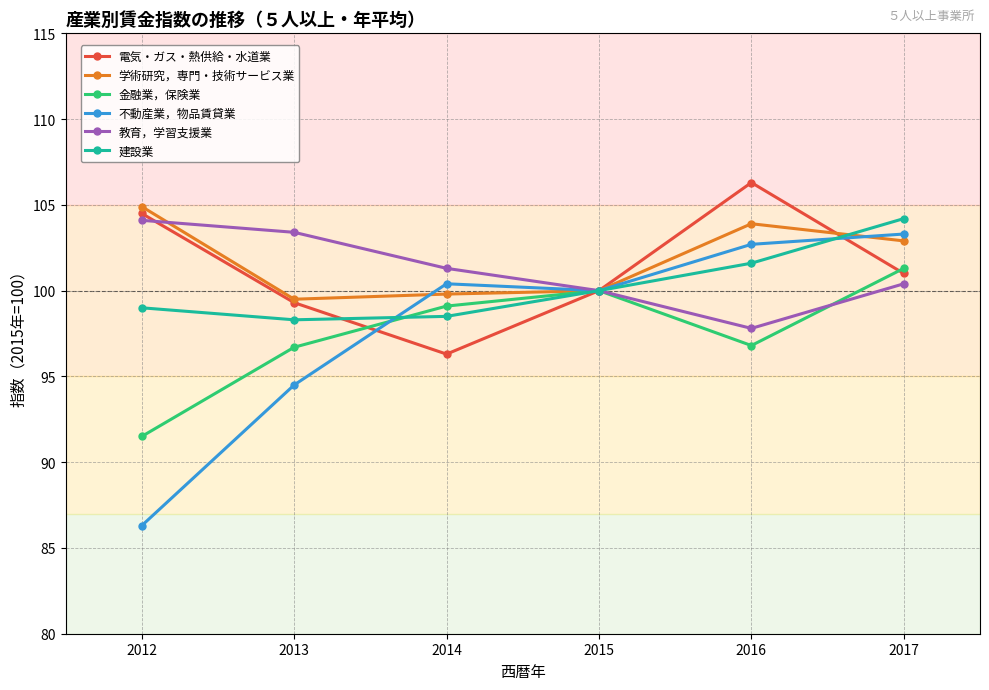

Between 2012 and 2015, which series saw the biggest shift?

不動産業，物品賃貸業